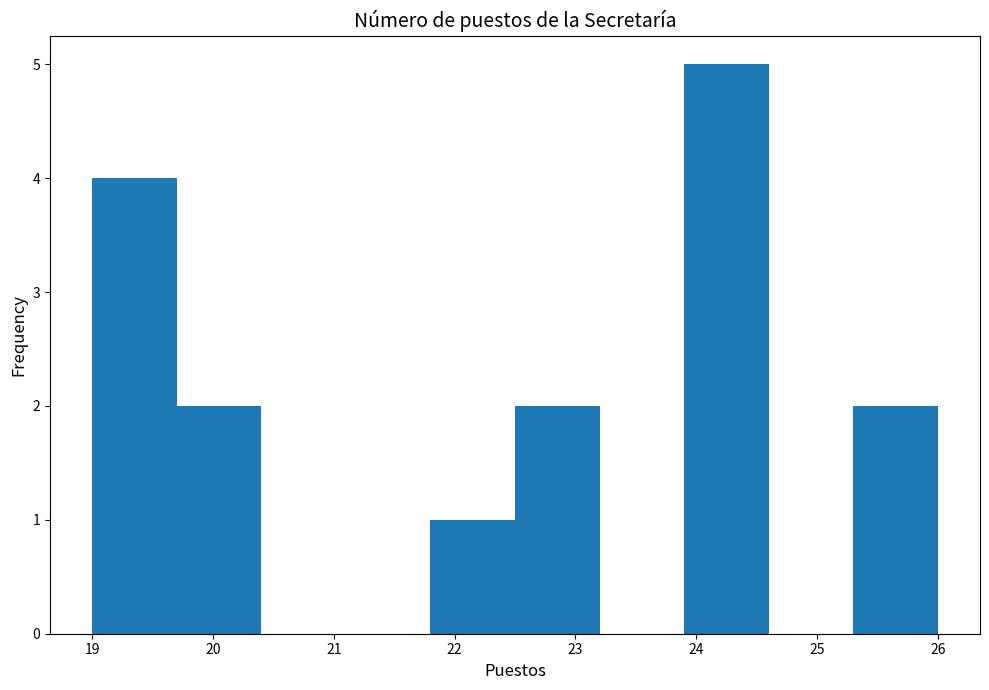

Over which range of the x-axis is the bar tallest?

23.9 to 24.6